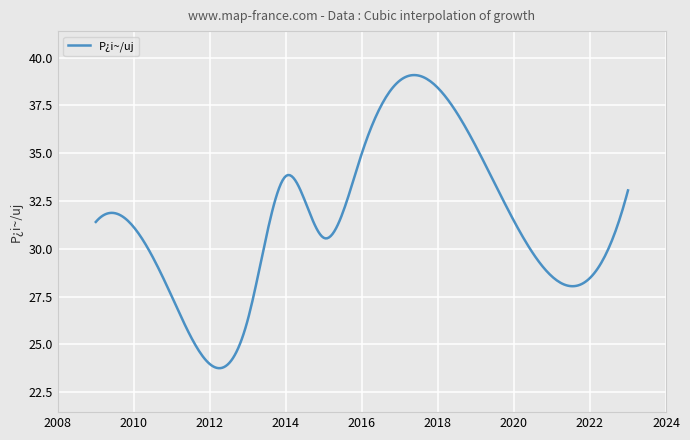

What is the difference between the maximum and minimum values?

15.3